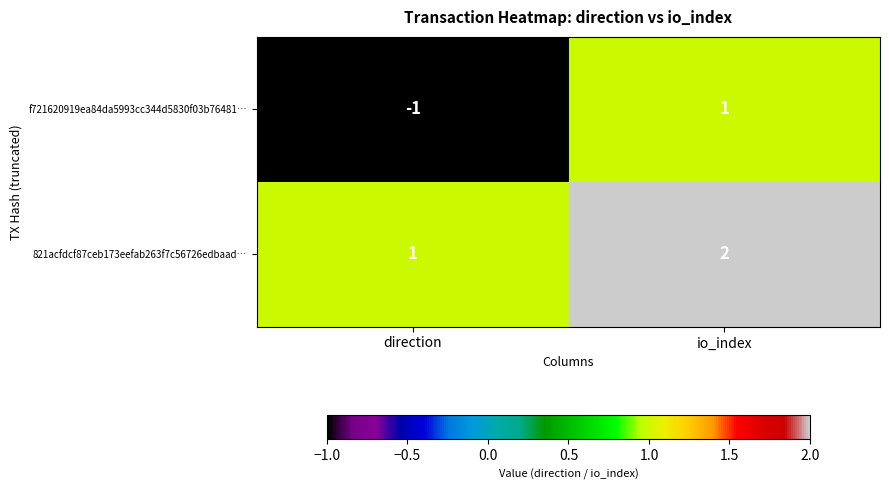

The 821acfdcf87ceb173eefab263f7c56726edbaad… series shows 2 at direction. True or false?

False